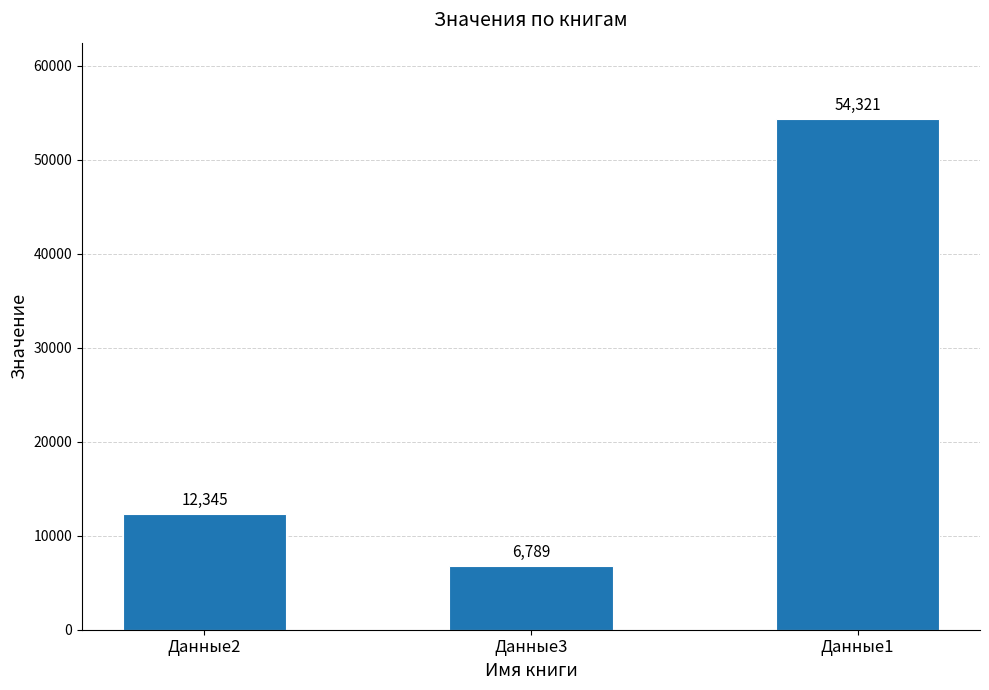

What is the value of the 1st bar from the left?

12345